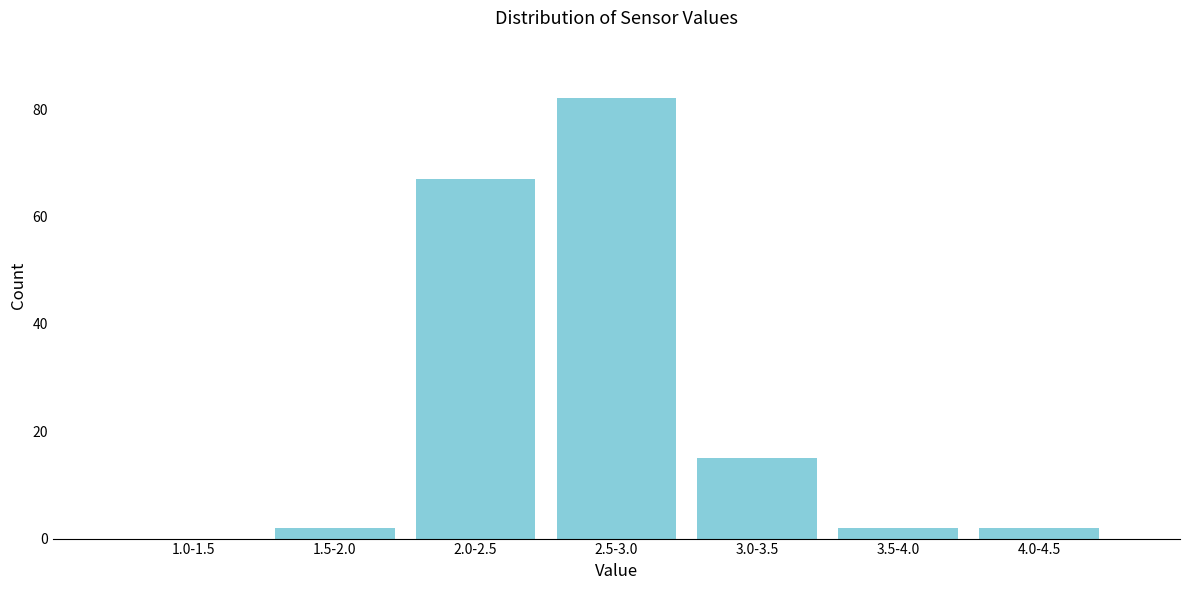

Reading left to right, list all the values displayed in this chart.

1.0-1.5=0	1.5-2.0=2	2.0-2.5=67	2.5-3.0=82	3.0-3.5=15	3.5-4.0=2	4.0-4.5=2